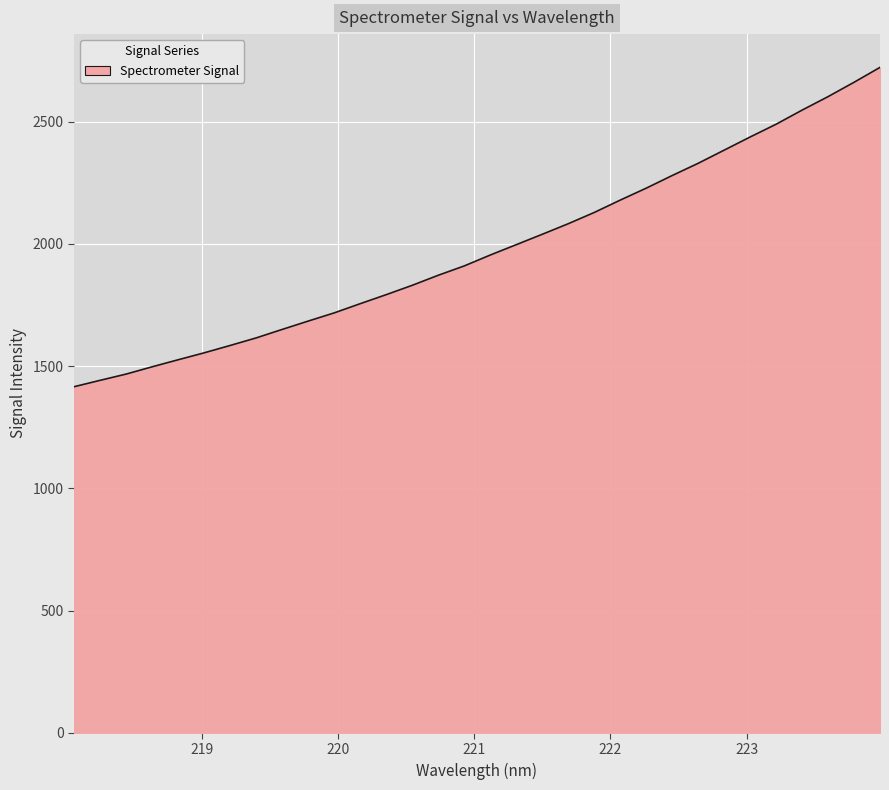

What is the minimum value shown in the chart?

1415.4